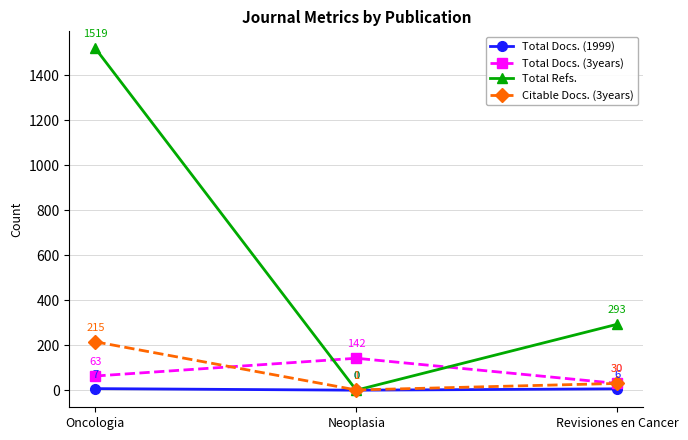

The Citable Docs. (3years) series shows 215 at Oncologia. True or false?

True